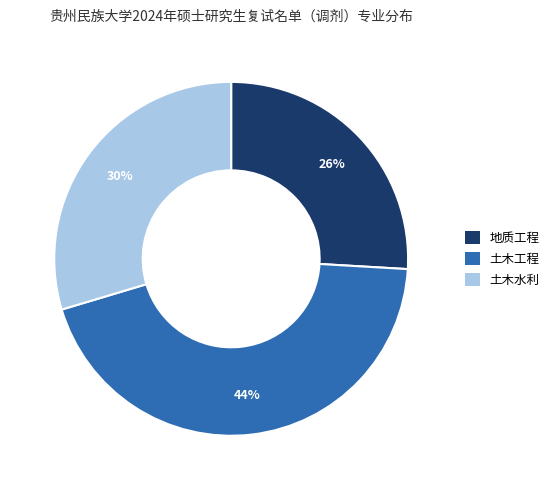

Combined, do 土木水利 and 土木工程 account for over 50%?

Yes